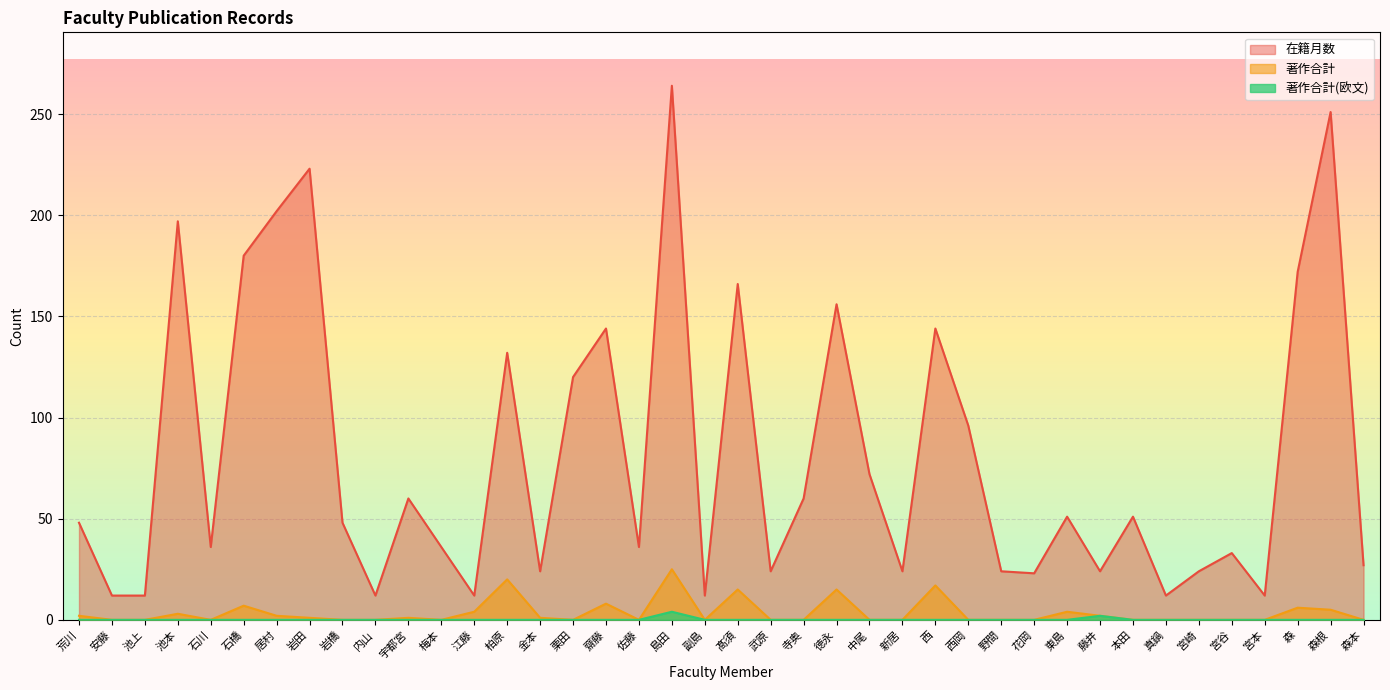

Rank the series at 金本 from lowest to highest value.

著作合計(欧文), 著作合計, 在籍月数